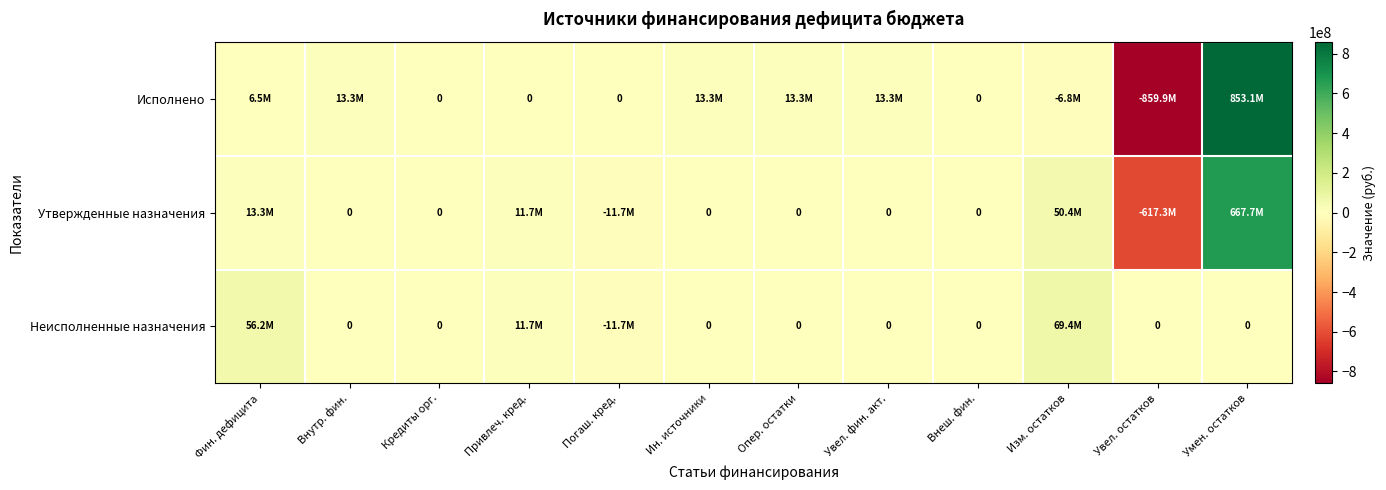

Which series has the largest range (max minus min)?

Исполнено